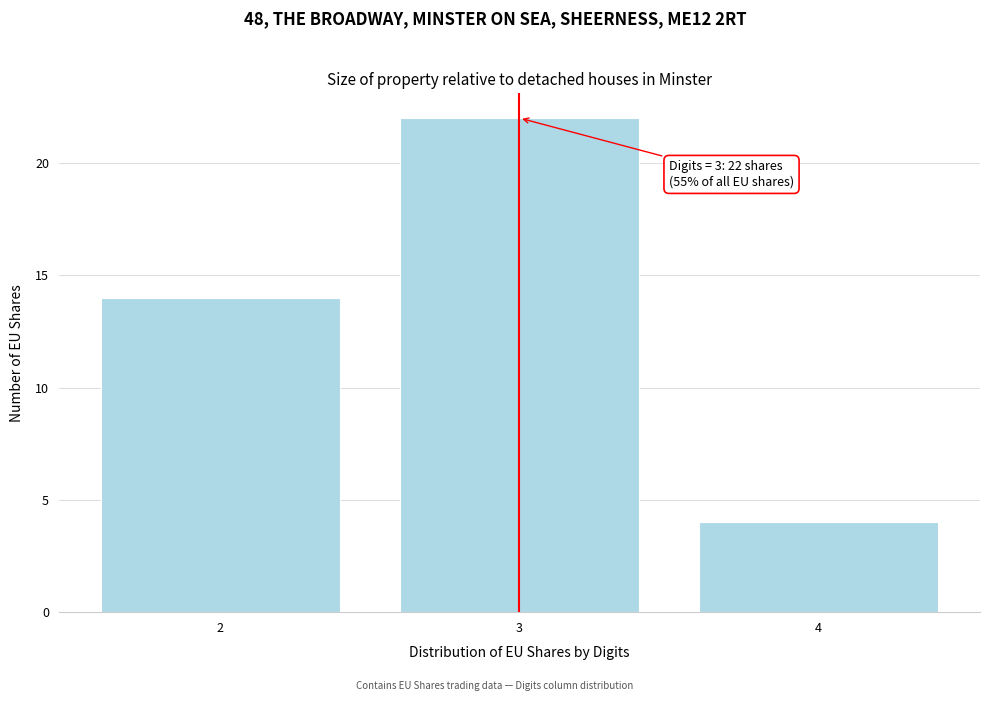

Which range on the x-axis has the tallest bar?

2.5 to 3.5